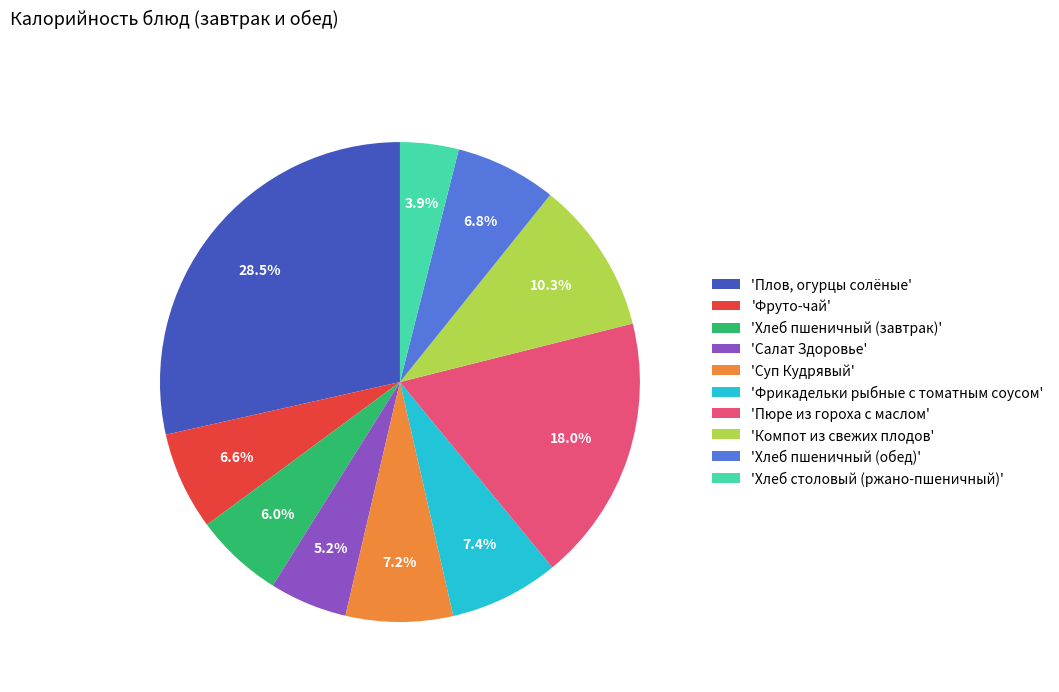

To the nearest percent, what is the difference between the largest and smallest slice percentages?

25%